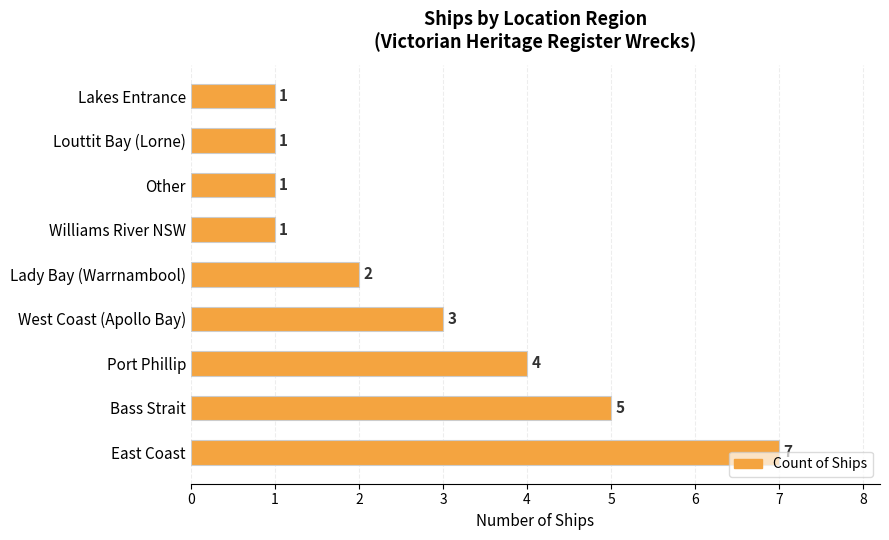

Count the values in the range 1 to 4.

7